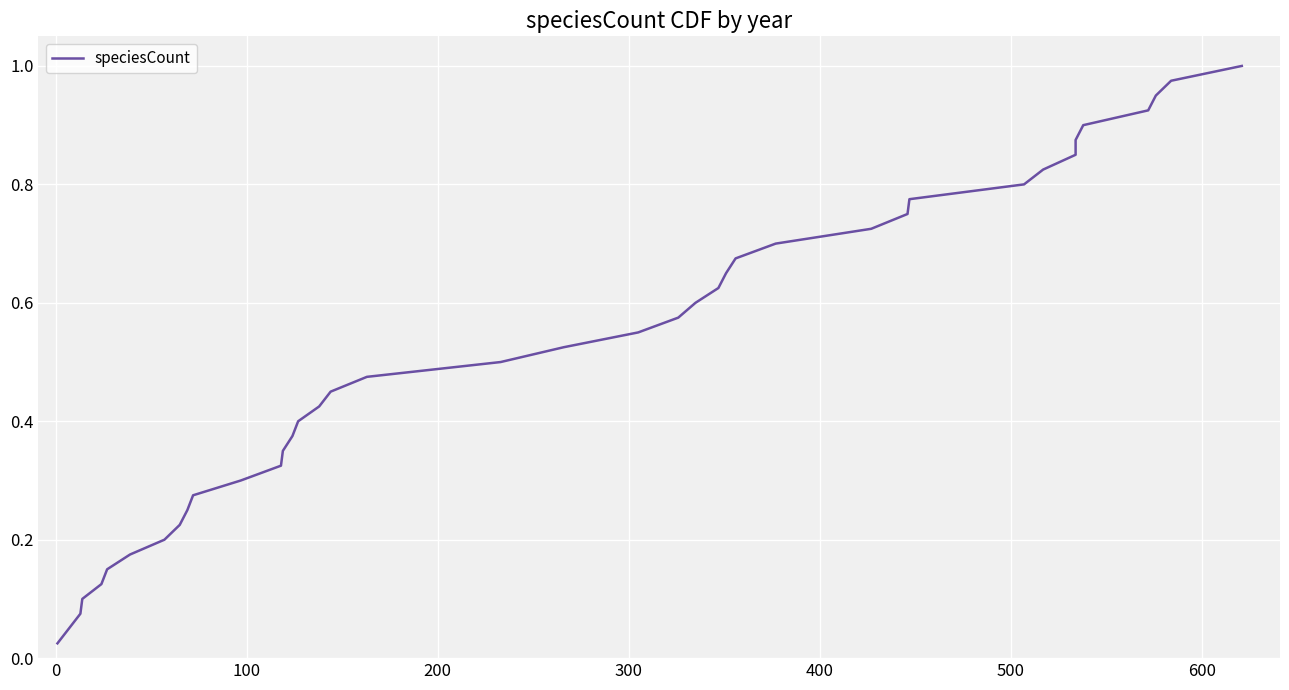

What is the average value?

0.5